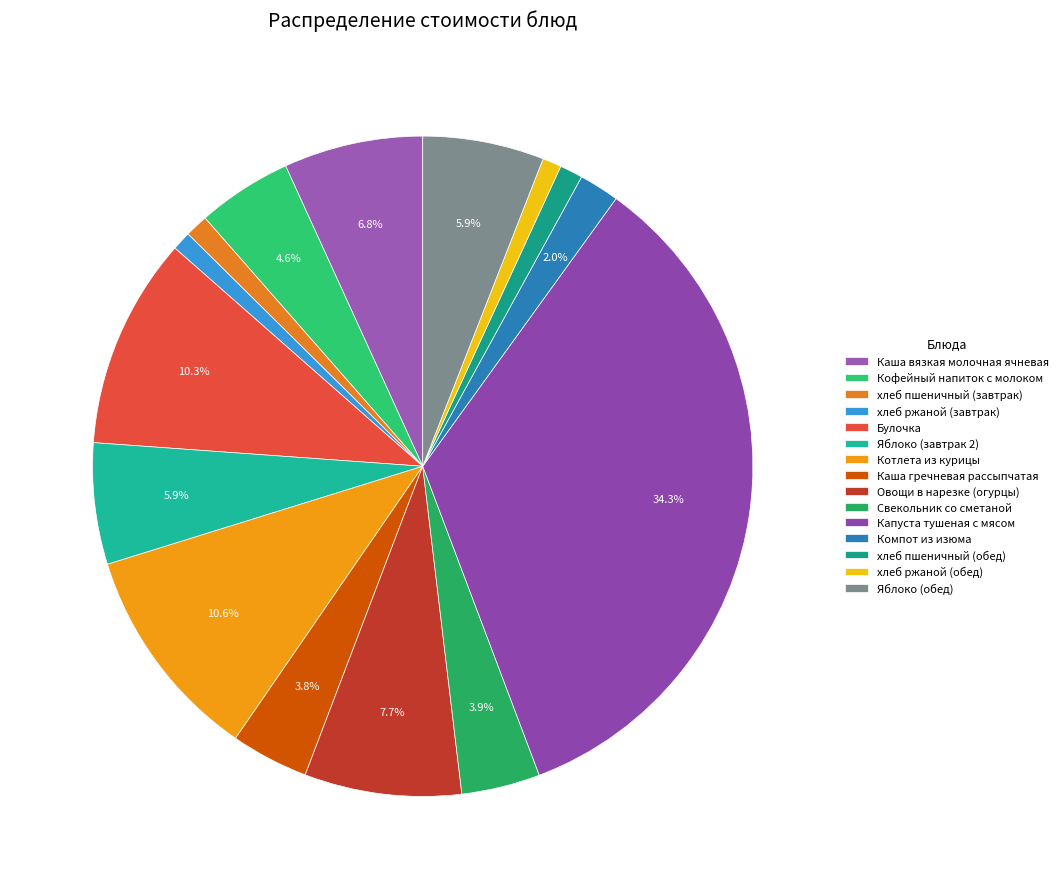

To the nearest percent, what is the difference between the Яблоко (завтрак 2) and Кофейный напиток с молоком slice percentages?

1%